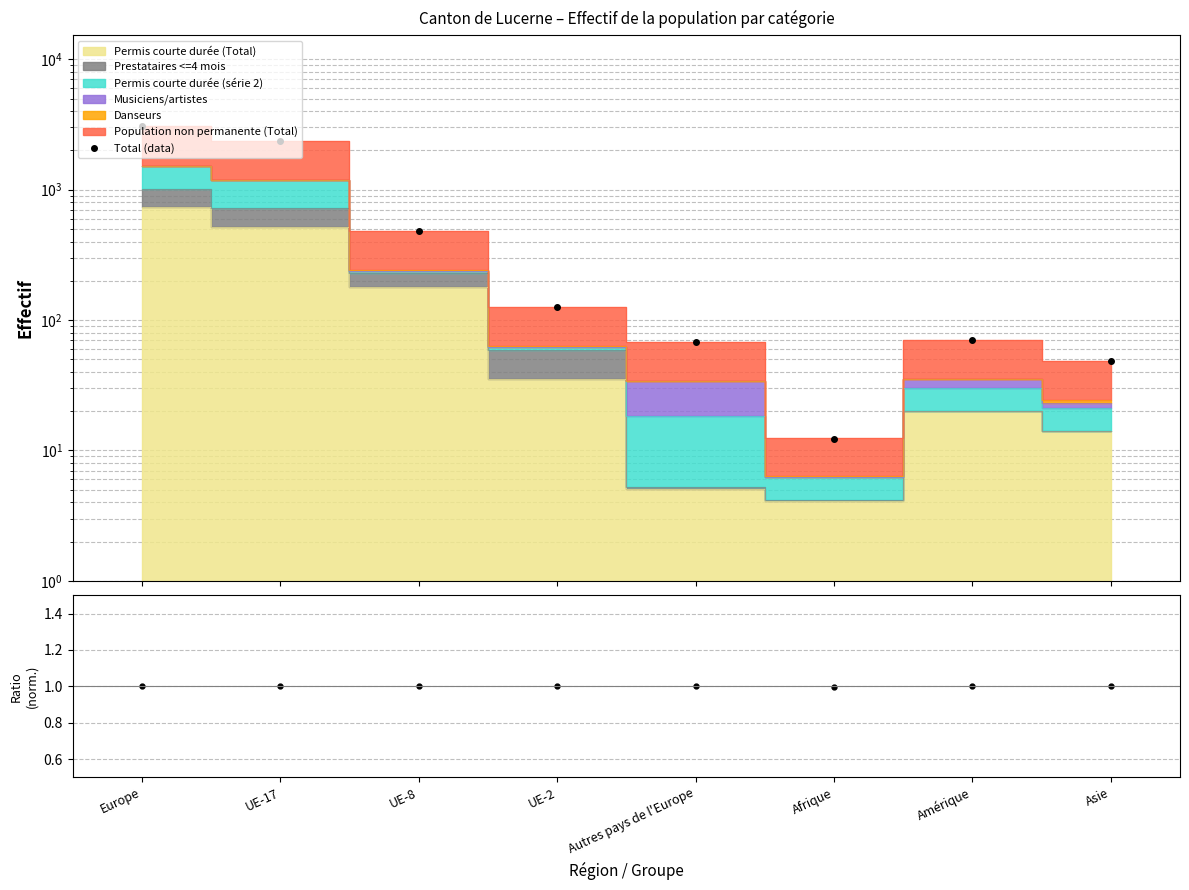

How many values exceed 126?

4